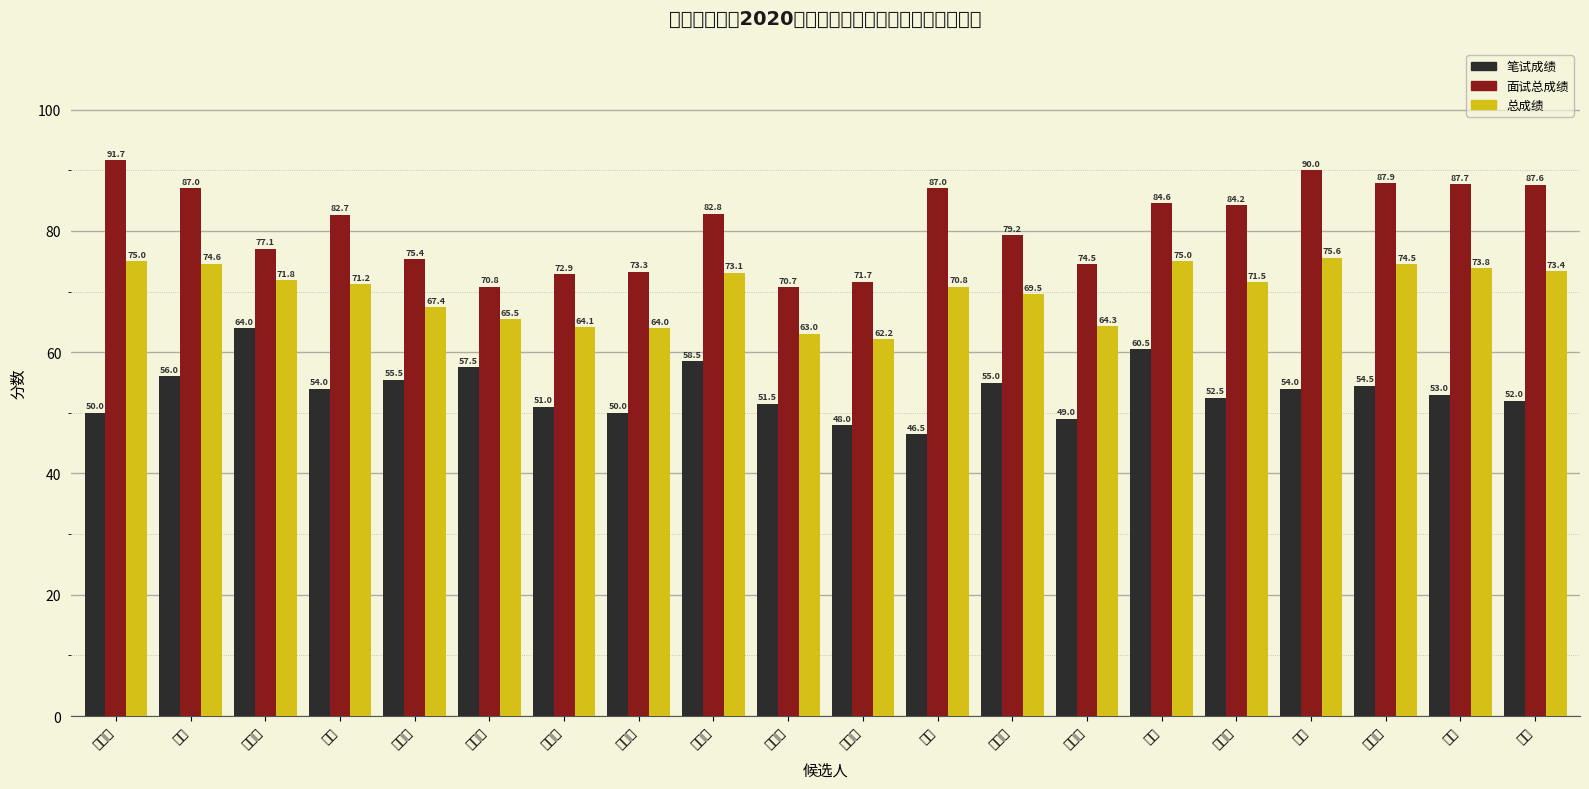

What is the approximate value of 总成绩 at 何其凡?

73.1